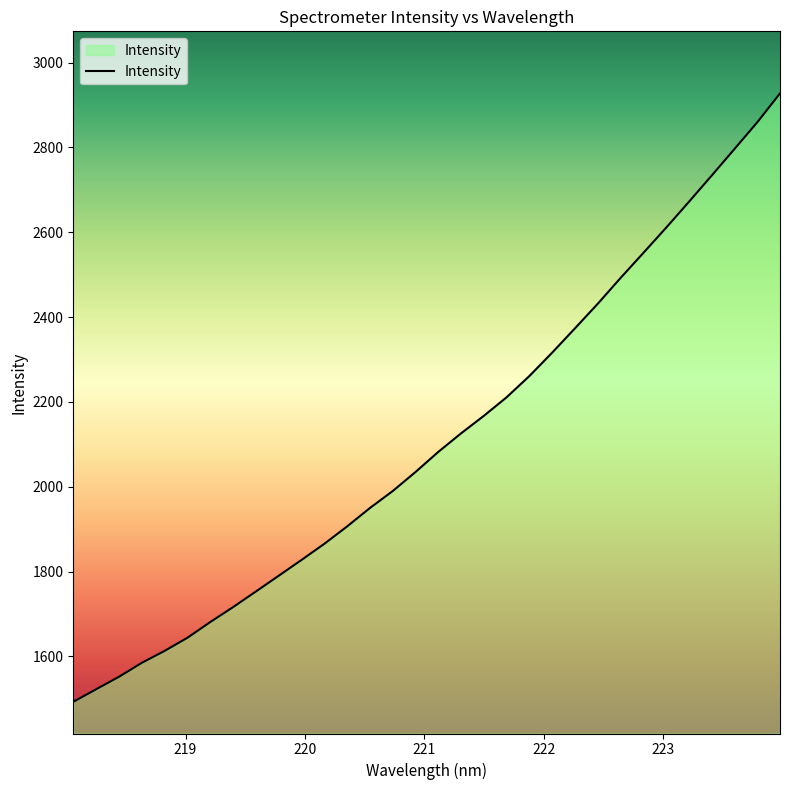

What is the greatest value displayed?

2927.3